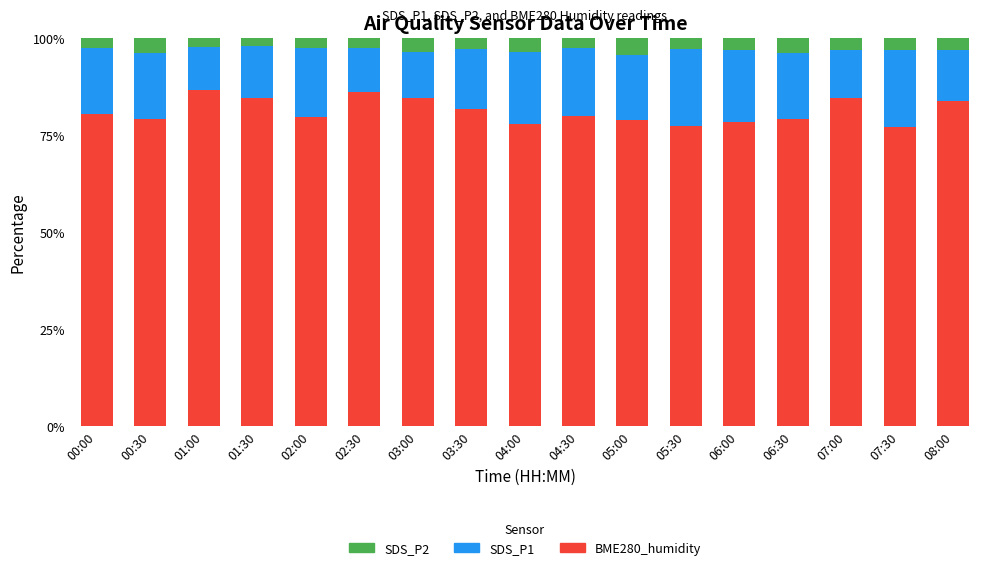

What is the sum of all BME280_humidity values?

1378.1